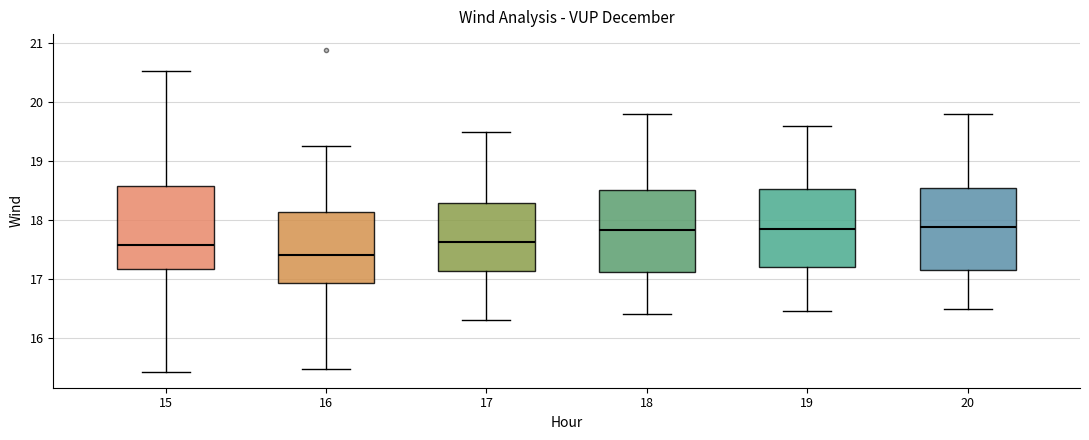

Reading left to right, transcribe this box plot: for each box, give where its median line is, the range the box spans, and where its two whiskers end, as read against the y-axis. The values are not printed on the chart, so give them approximately, as read against the axis.

15: median 17.6, box 17.2 to 18.6, whiskers 15.4 to 20.5
16: median 17.4, box 16.9 to 18.1, whiskers 15.5 to 19.3
17: median 17.6, box 17.1 to 18.3, whiskers 16.3 to 19.5
18: median 17.8, box 17.1 to 18.5, whiskers 16.4 to 19.8
19: median 17.9, box 17.2 to 18.5, whiskers 16.5 to 19.6
20: median 17.9, box 17.2 to 18.6, whiskers 16.5 to 19.8